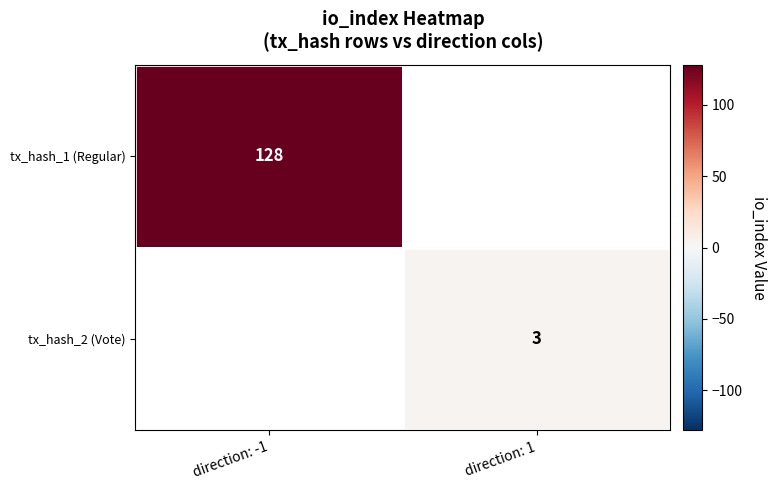

Is the value of tx_hash_1 (Regular) at direction: -1 greater than the value of tx_hash_2 (Vote) at direction: 1?

Yes